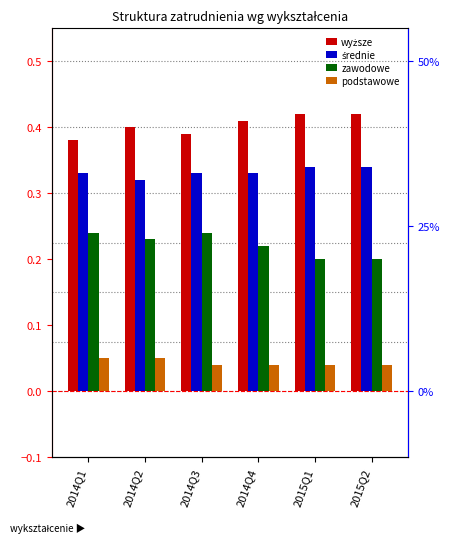

List the series in order of their overall mean, lowest first.

podstawowe, zawodowe, średnie, wyższe